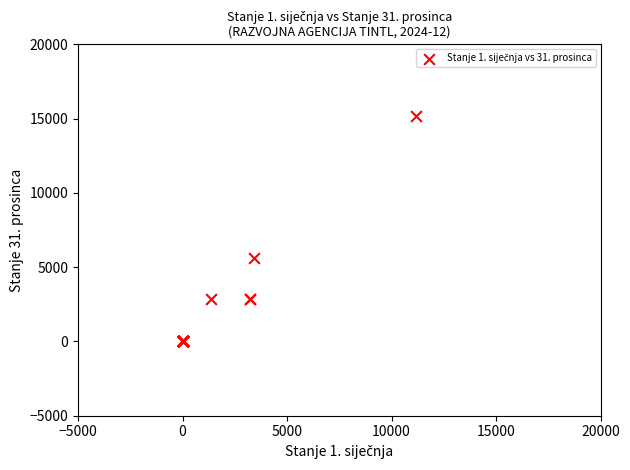

What Y value in the scatter plot is closest to 7573?

5632.3